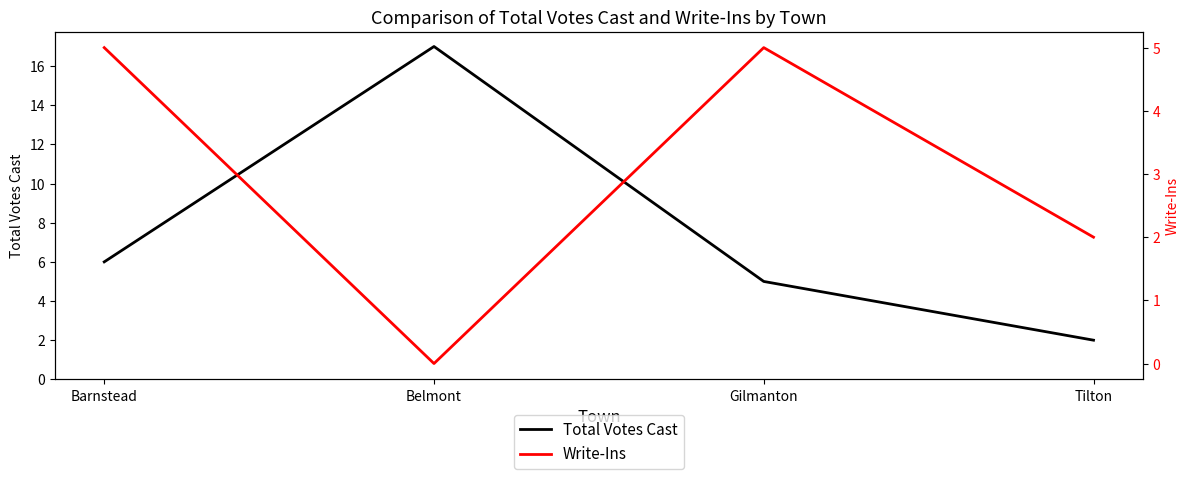

True or false: Total Votes Cast and Write-Ins cross at least once.

False